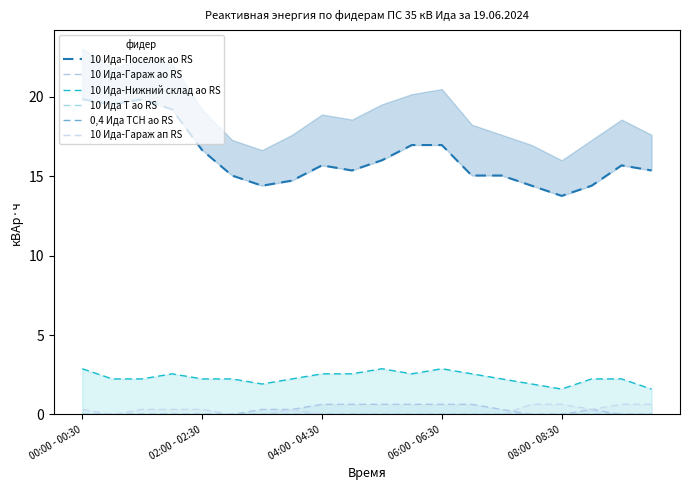

True or false: 10 Ида-Поселок ао RS has more than 0 interior local peaks.

True